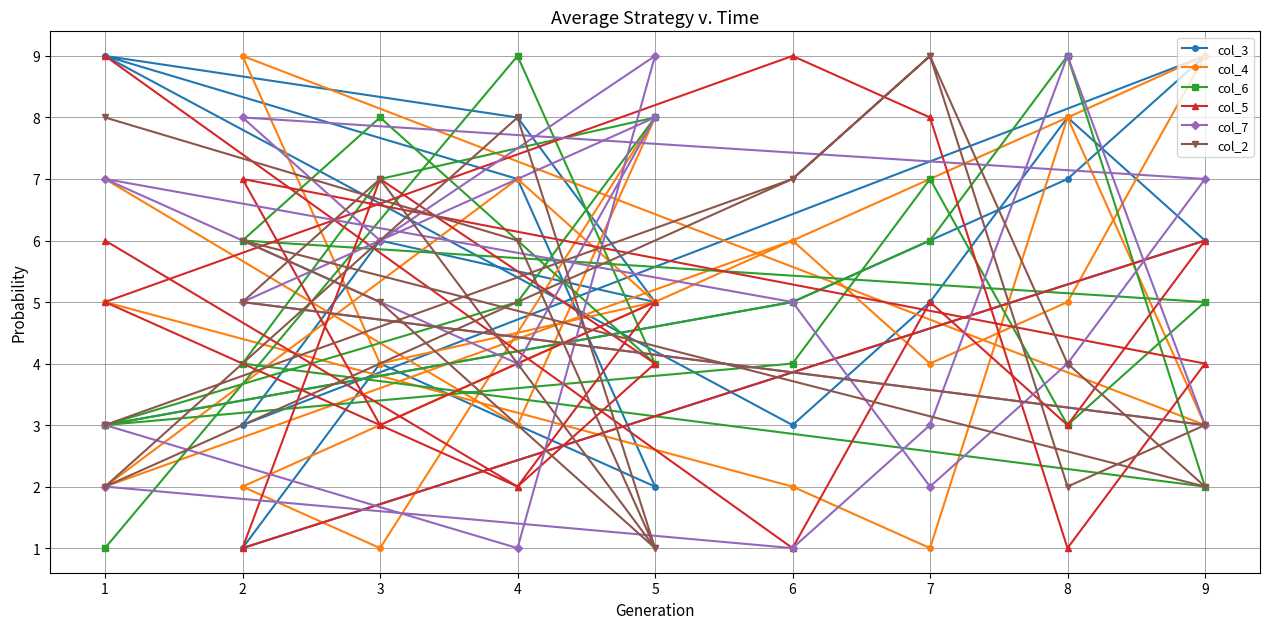

Reading left to right, what are all the values shown in this chart?

col_3: 3	5	6	7	9	3	6	5	8	9	3	5	8	6	1	4	2	7	9
col_4: 5	2	1	8	3	9	4	5	7	2	6	4	5	9	2	1	8	3	7
col_6: 3	5	6	9	2	4	7	8	5	3	4	7	3	5	6	8	4	9	1
col_5: 9	1	5	3	6	1	7	4	2	5	9	8	1	4	7	3	5	2	6
col_7: 2	1	3	9	3	5	6	8	4	7	5	2	4	7	8	6	9	1	3
col_2: 3	7	9	4	2	6	5	1	8	2	7	9	2	3	5	7	1	6	8